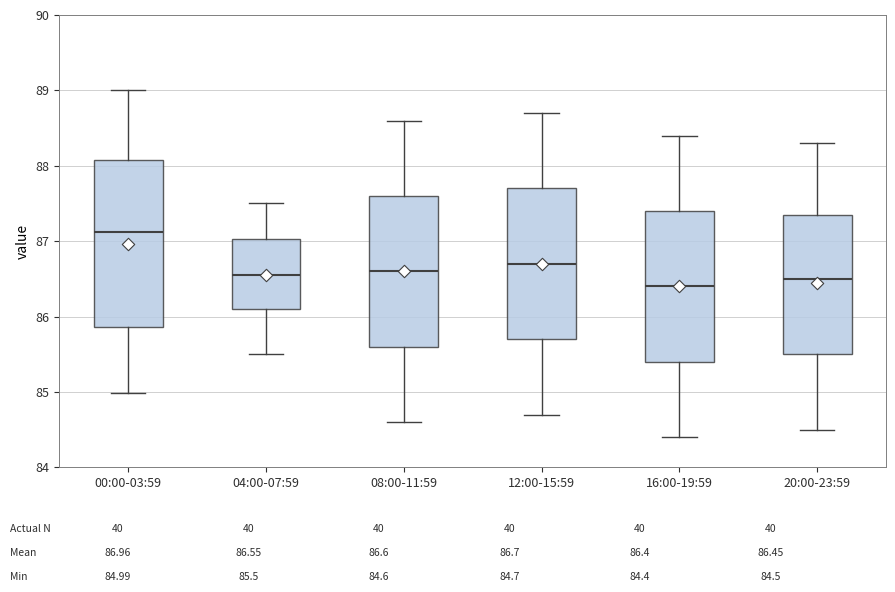

Where does the median line of the box for 12:00-15:59 sit on the y-axis? The values are not printed on the chart, so give them approximately, as read against the axis.

86.7